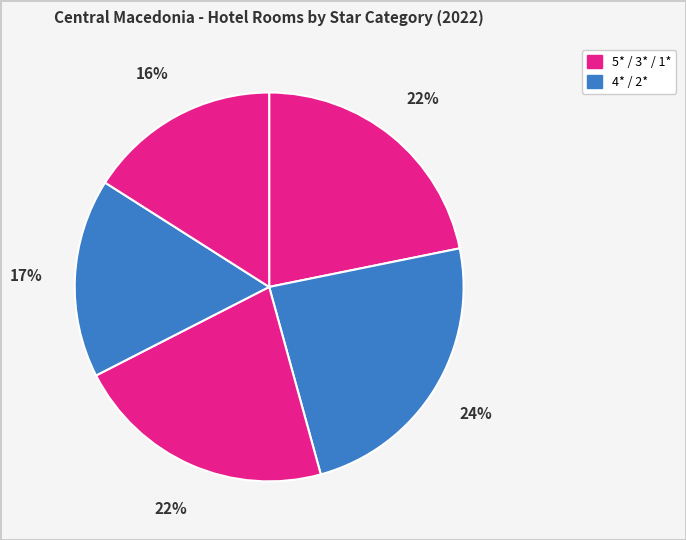

Count the number of slices in the pie.

5